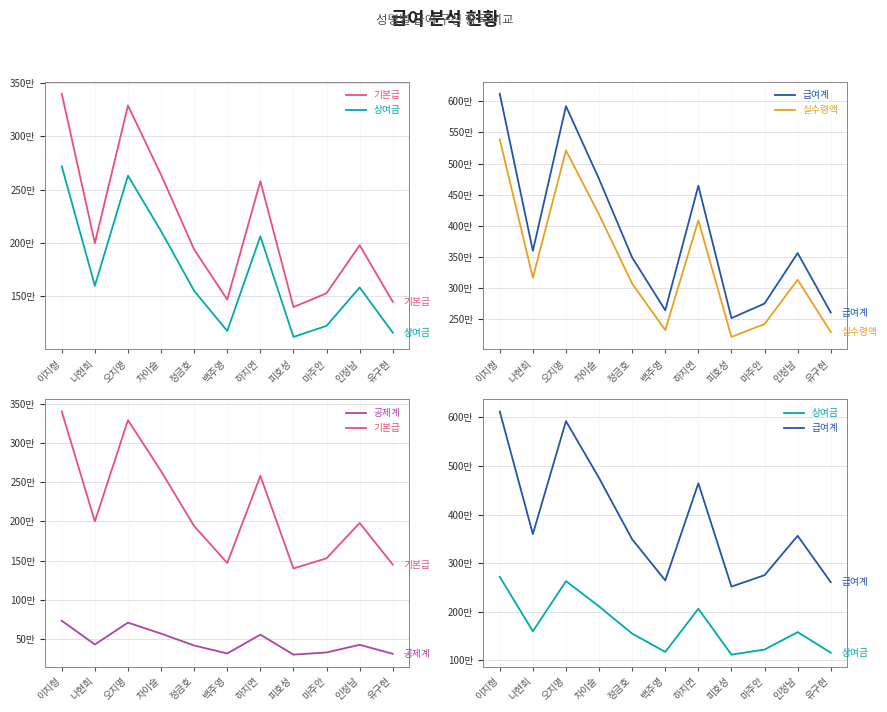

True or false: 공제계 and 실수령액 intersect in this chart.

False